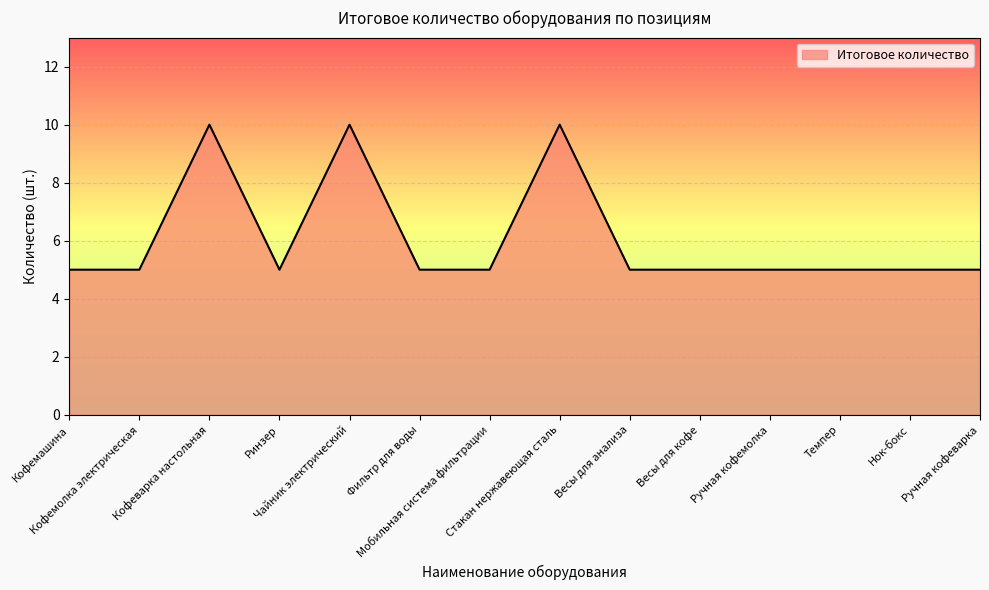

Reading left to right, list all the values displayed in this chart.

5	5	10	5	10	5	5	10	5	5	5	5	5	5